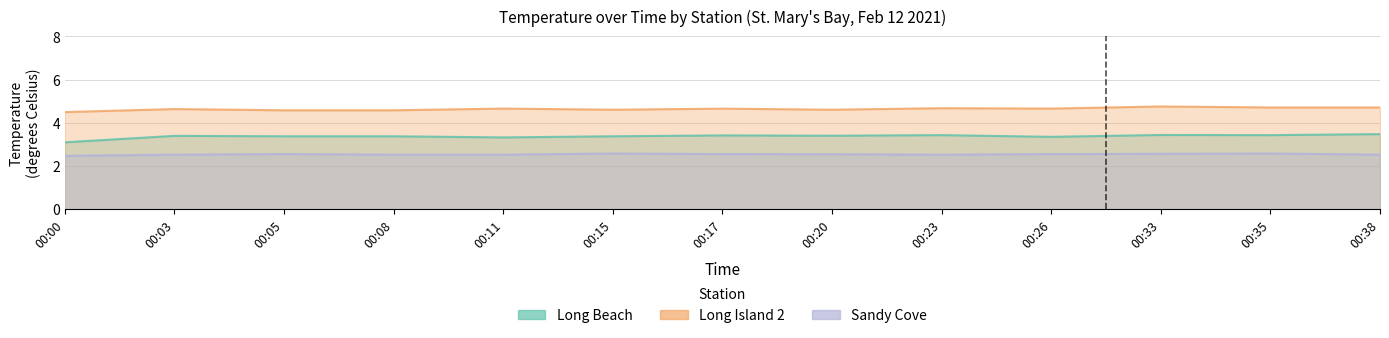

Reading left to right, transcribe all the data shown in this chart.

Long Beach: 3.1	3.4	3.4	3.4	3.3	3.4	3.4	3.4	3.4	3.4	3.4	3.4	3.5
Long Island 2: 4.5	4.6	4.6	4.6	4.7	4.6	4.7	4.6	4.7	4.7	4.8	4.7	4.7
Sandy Cove: 2.5	2.5	2.6	2.5	2.5	2.6	2.6	2.5	2.5	2.6	2.6	2.6	2.5